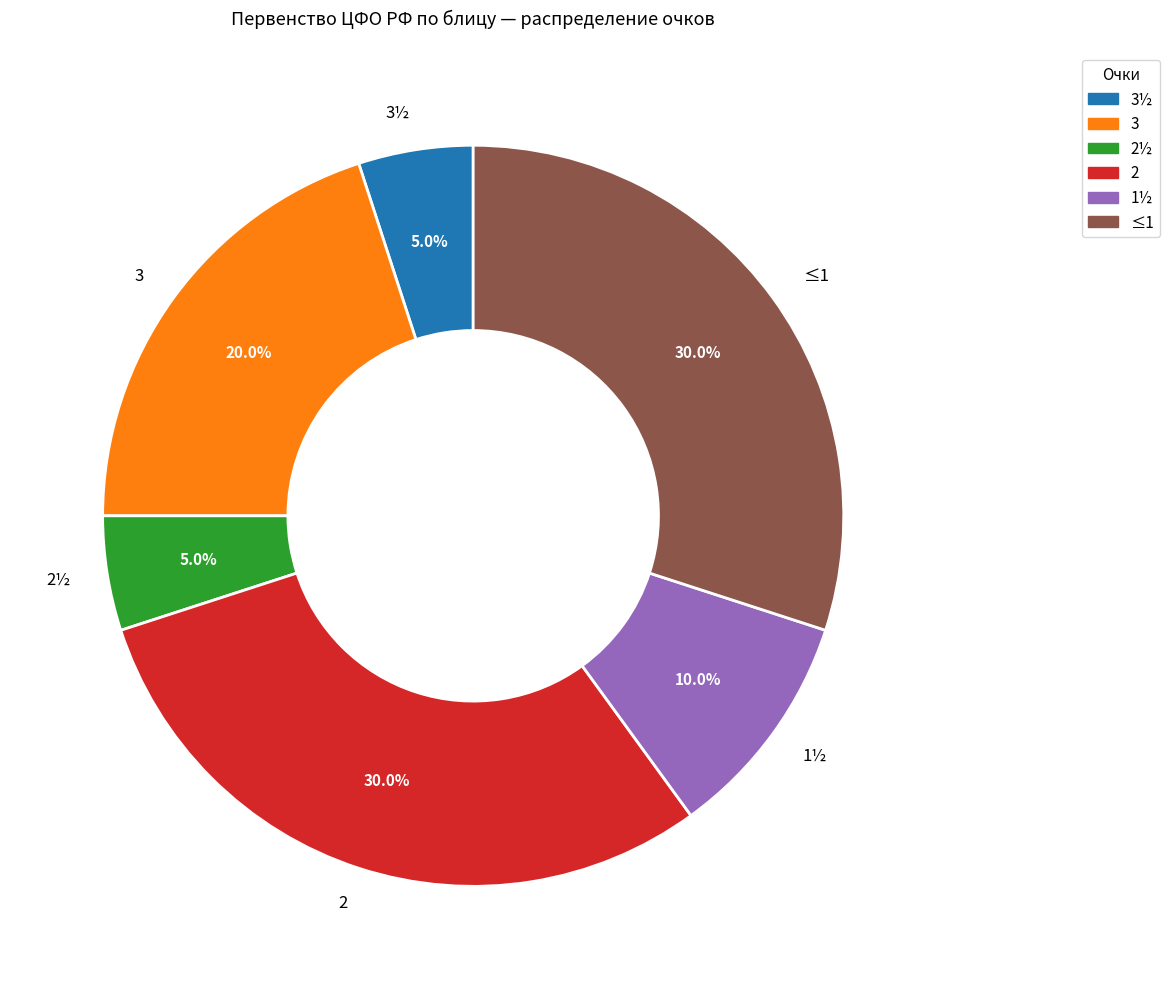

To the nearest percent, what is the average slice percentage?

17%